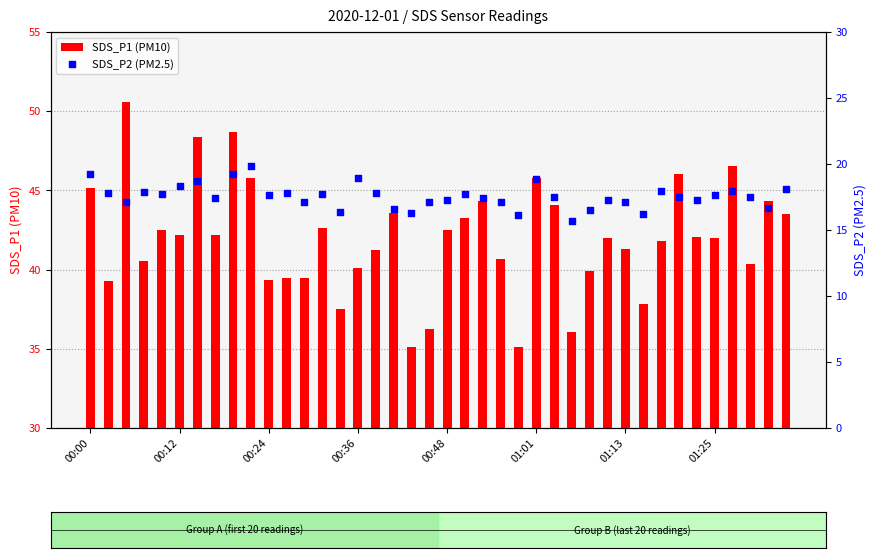

At which category is the sum across all series the highest?

8